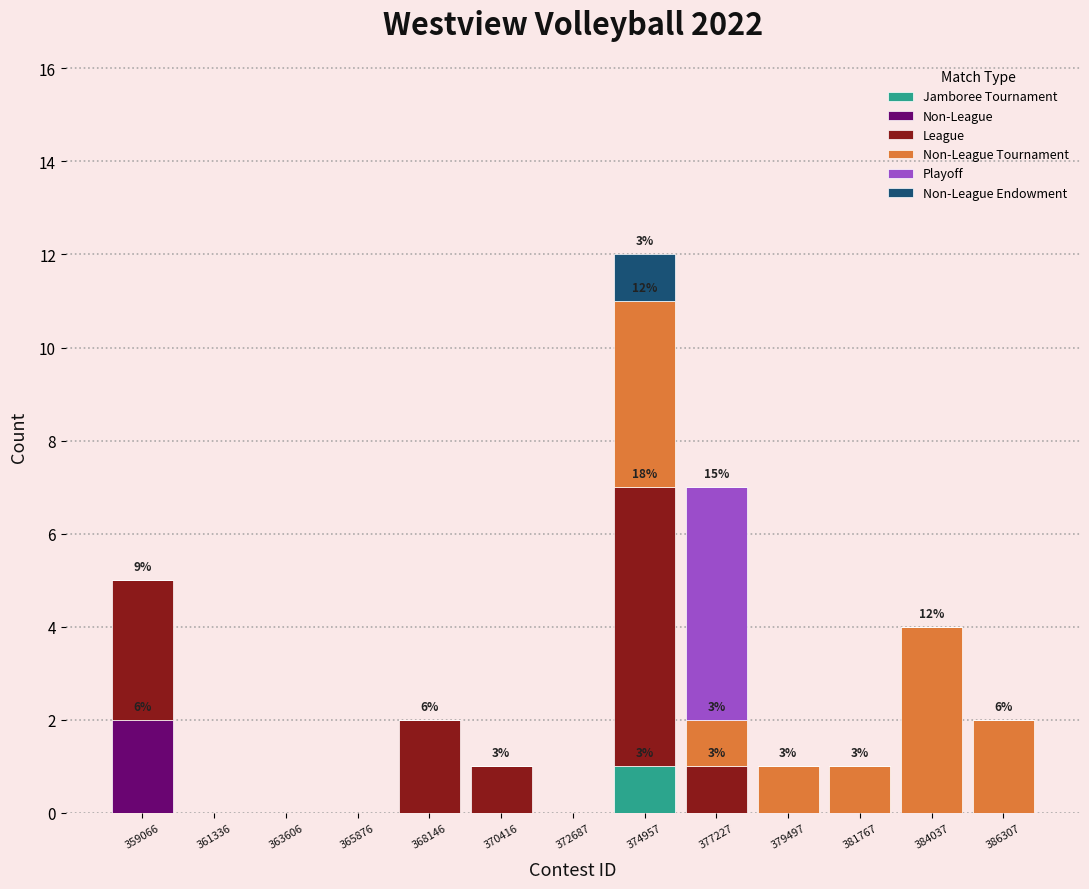

What is the total value across all series at 359066?

5